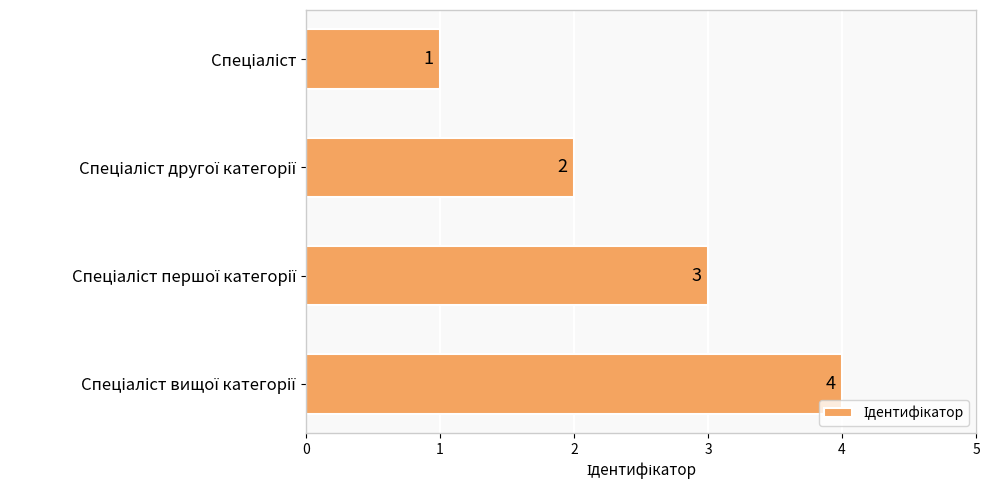

What is the sum of all values?

10